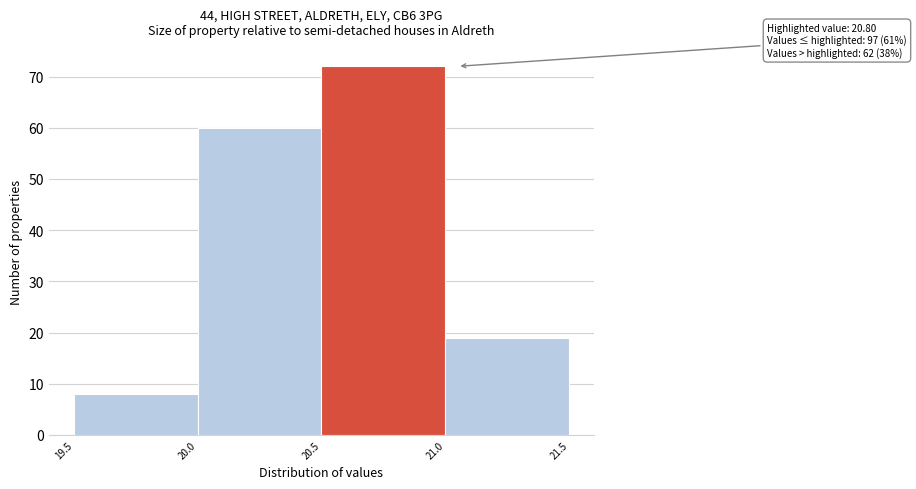

Which range on the x-axis has the tallest bar?

20.5 to 21.0